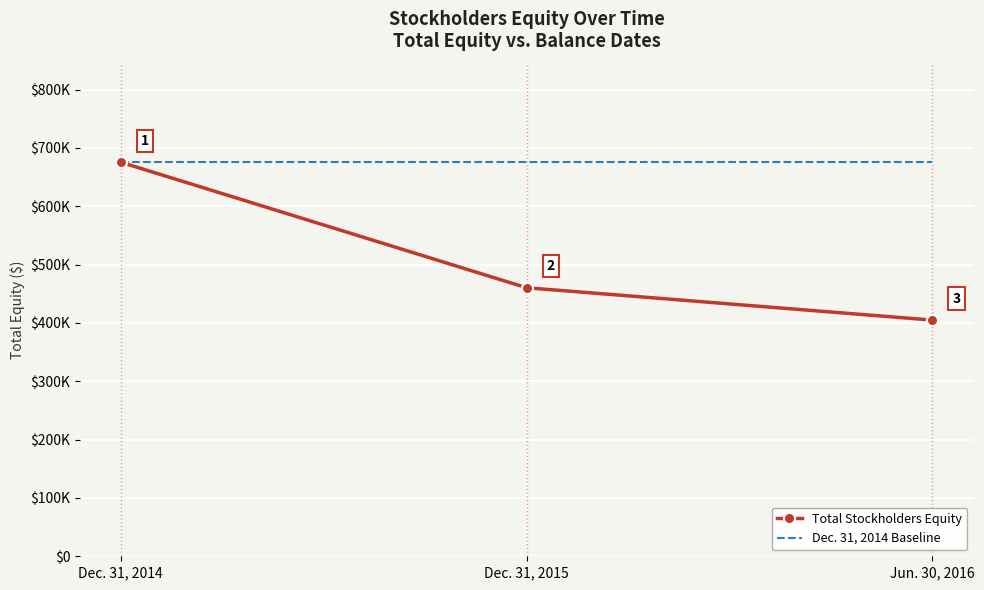

What is the spread (max minus min) of values at Jun. 30, 2016?

270726